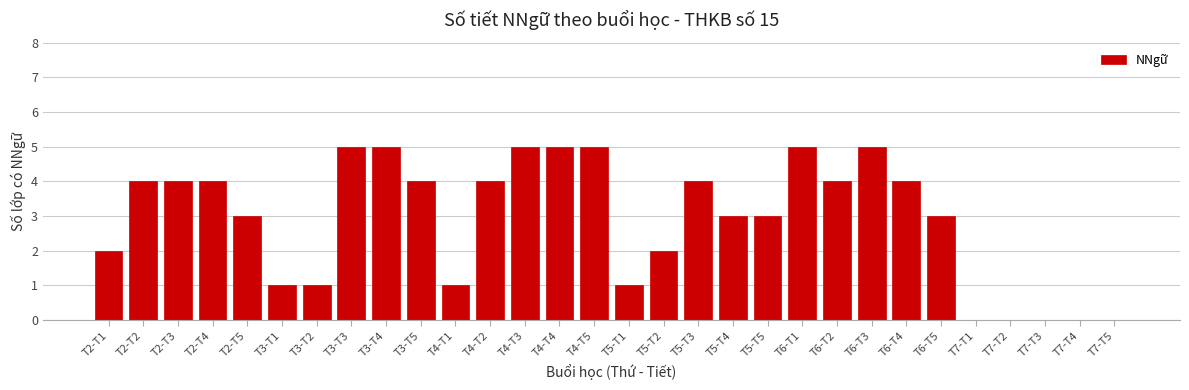

Reading right to left, transcribe all the data shown in this chart.

T7-T5=0	T7-T4=0	T7-T3=0	T7-T2=0	T7-T1=0	T6-T5=3	T6-T4=4	T6-T3=5	T6-T2=4	T6-T1=5	T5-T5=3	T5-T4=3	T5-T3=4	T5-T2=2	T5-T1=1	T4-T5=5	T4-T4=5	T4-T3=5	T4-T2=4	T4-T1=1	T3-T5=4	T3-T4=5	T3-T3=5	T3-T2=1	T3-T1=1	T2-T5=3	T2-T4=4	T2-T3=4	T2-T2=4	T2-T1=2